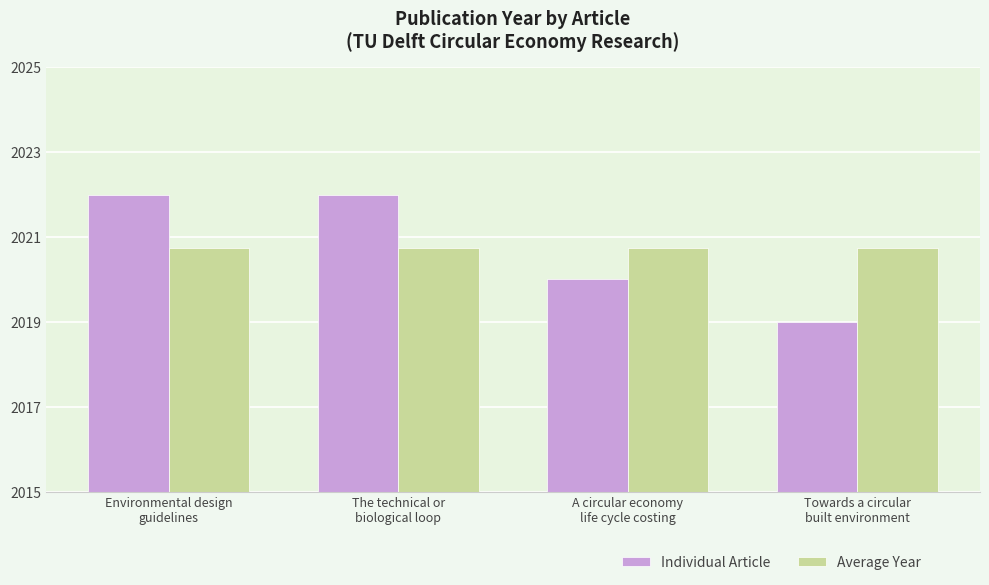

Which series has the widest spread of values?

Individual Article